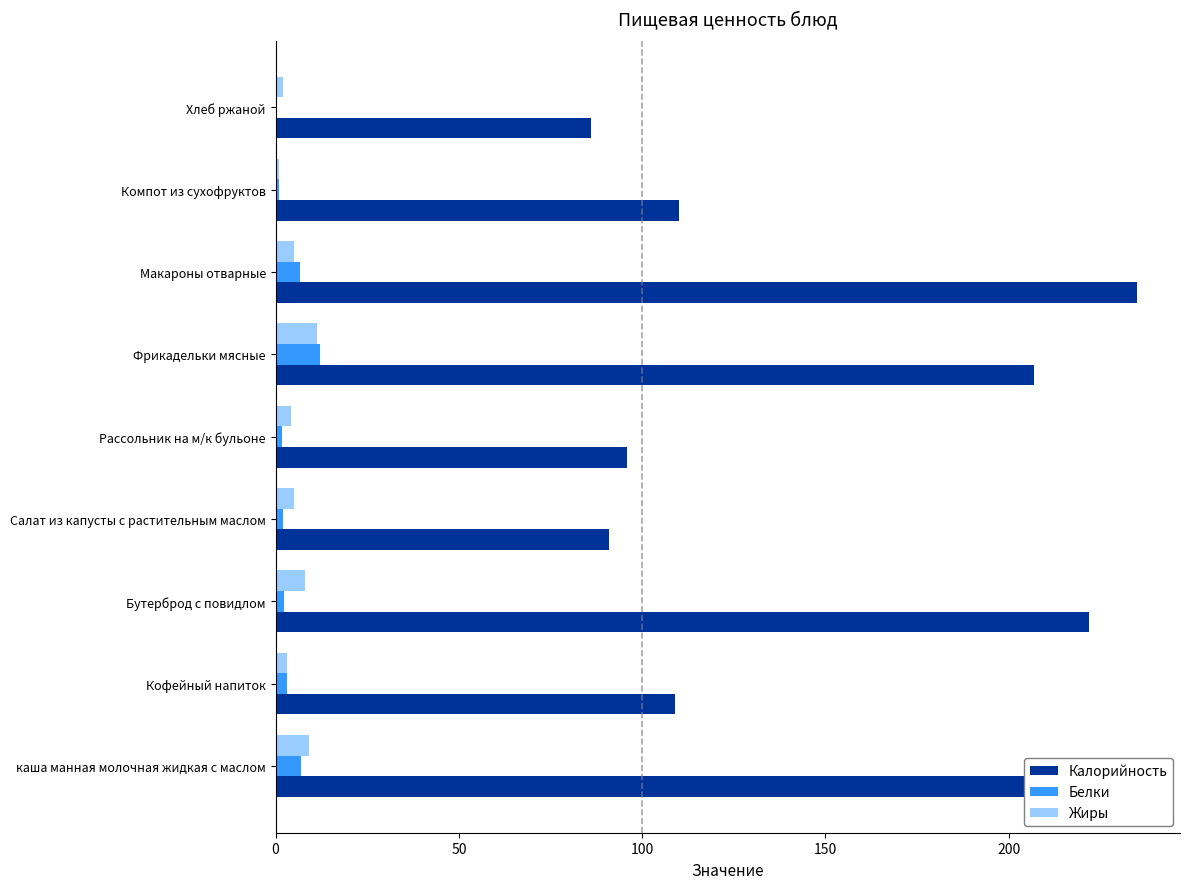

How many series are shown in this chart?

3